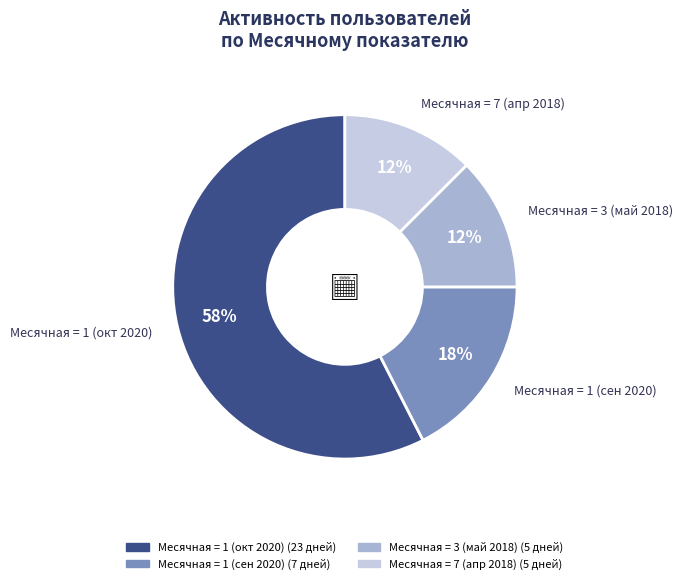

Does any single category account for the majority?

Yes